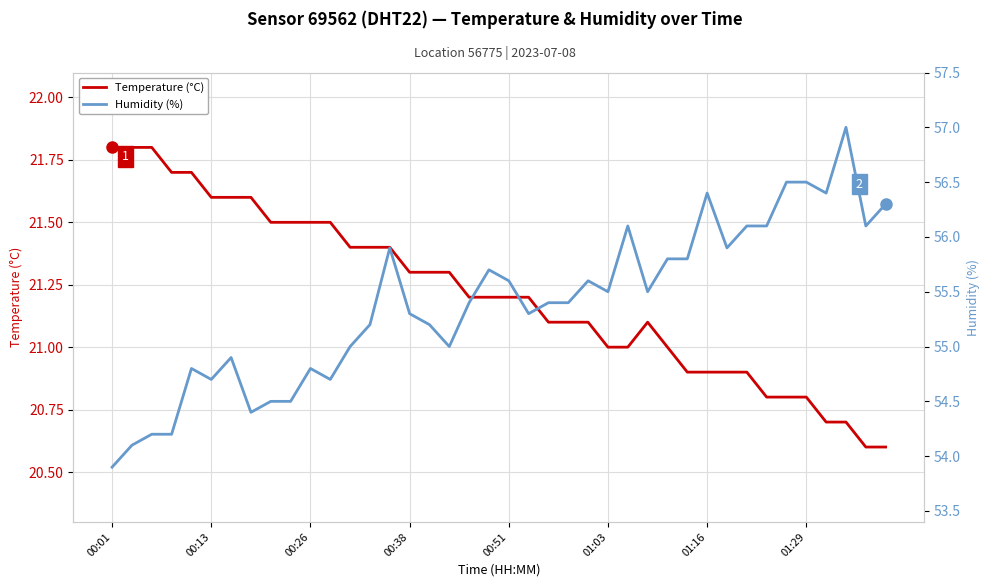

The value of Temperature (°C) at 00:38 is 10.2. True or false?

False